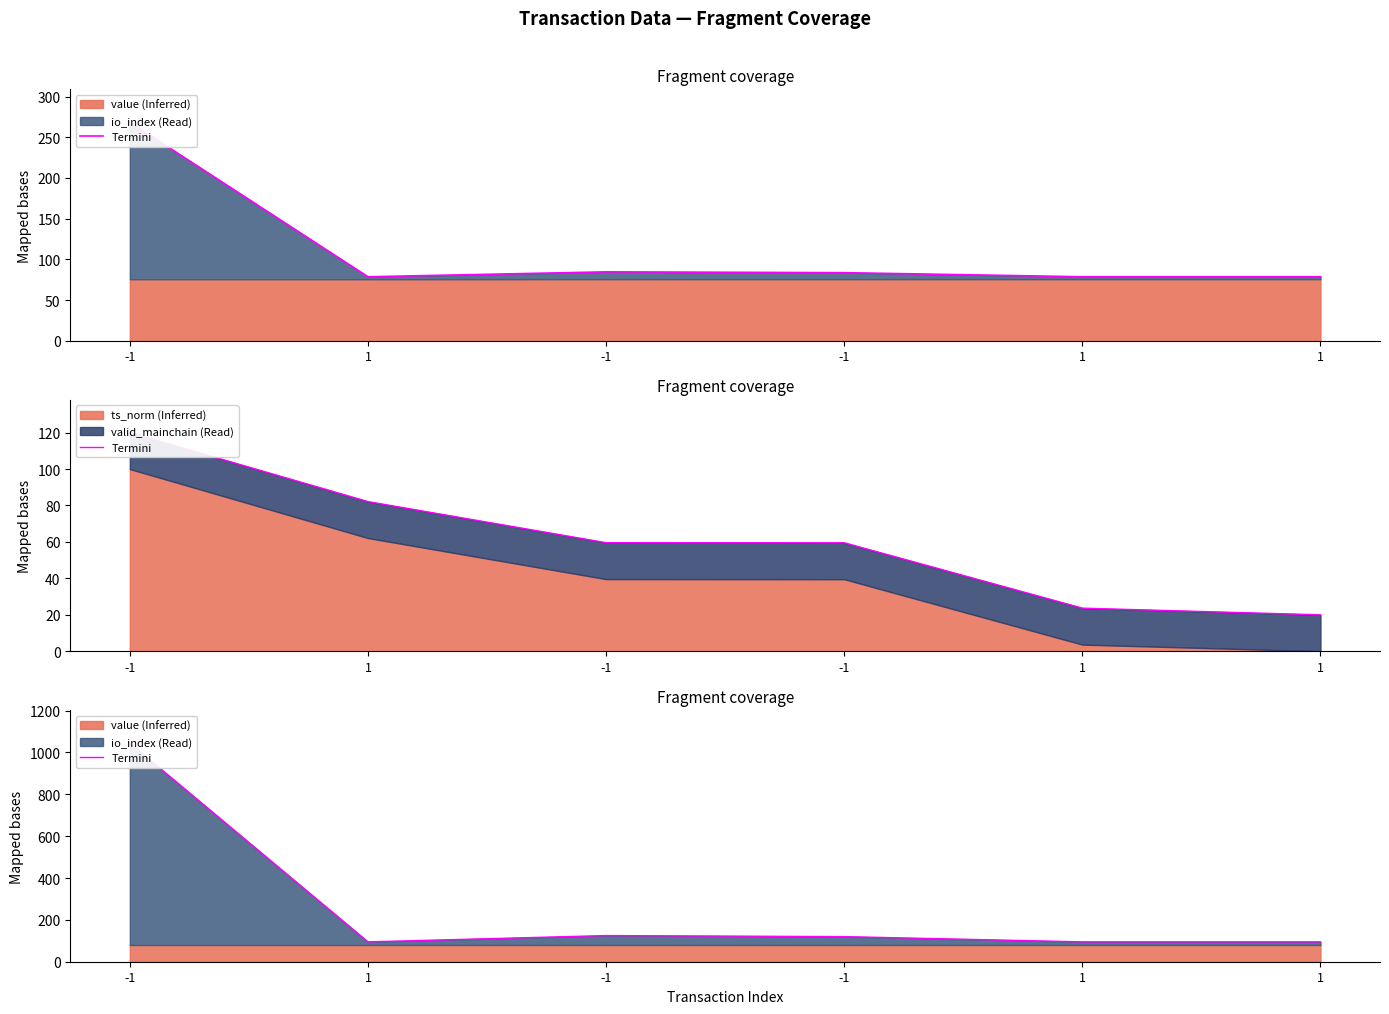

What is the label of the 2nd point from the left?

1